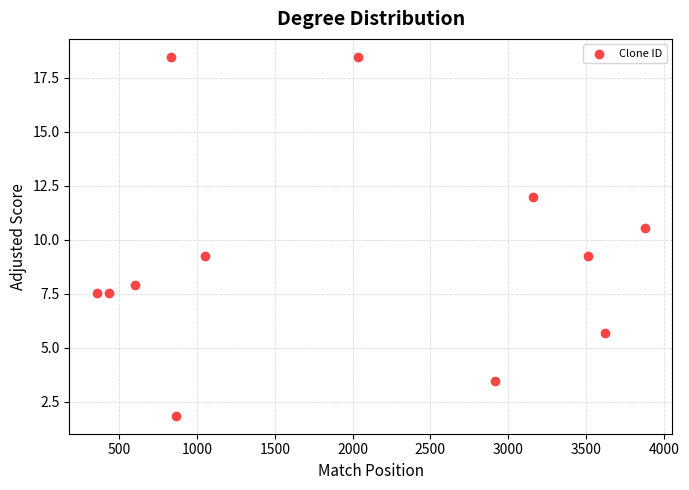

What is the average Y value?

9.3